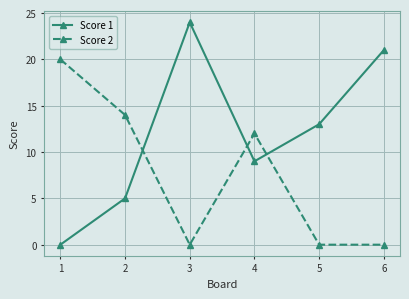

What is the average value of the Score 2 series?

8